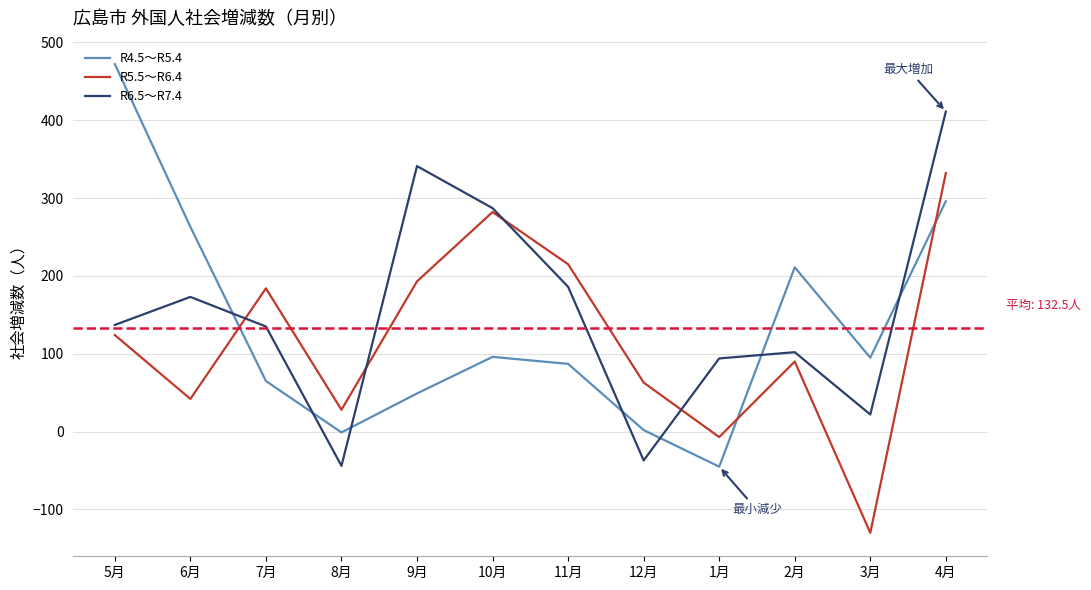

Is the value of R5.5～R6.4 at 4月 greater than the value of R6.5～R7.4 at 7月?

Yes